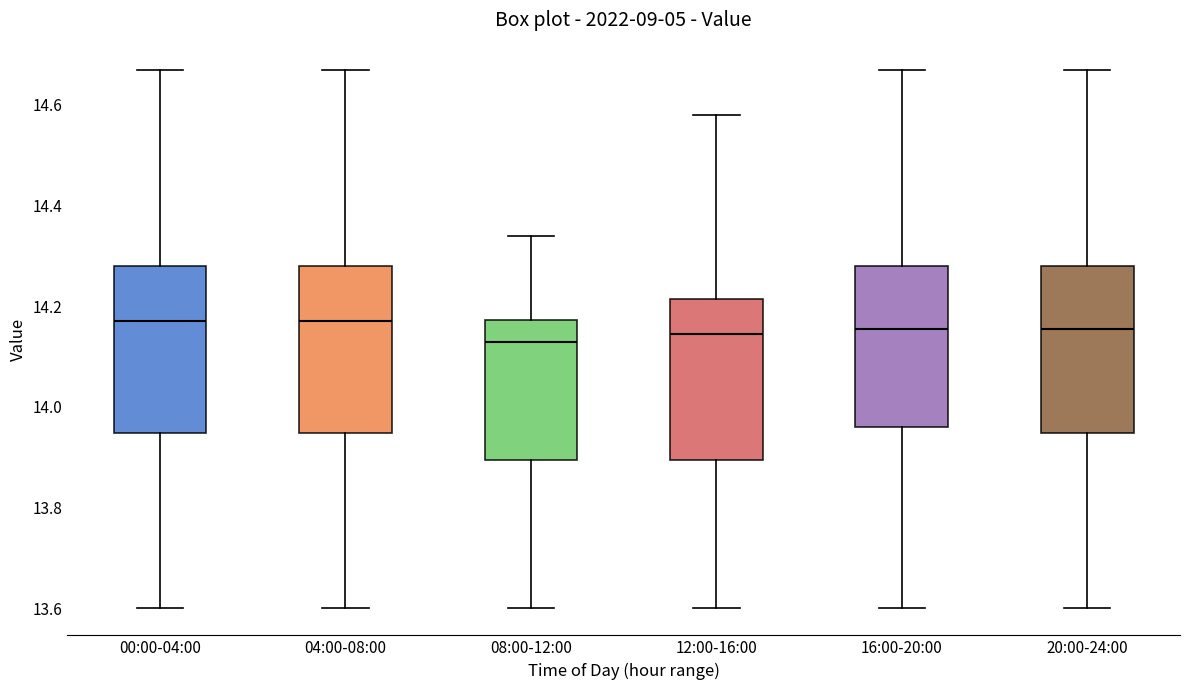

Reading left to right, transcribe this box plot: for each box, give where its median line is, the range the box spans, and where its two whiskers end, as read against the y-axis. The values are not printed on the chart, so give them approximately, as read against the axis.

00:00-04:00: median 14.18, box 13.94 to 14.28, whiskers 13.60 to 14.68
04:00-08:00: median 14.18, box 13.94 to 14.28, whiskers 13.60 to 14.68
08:00-12:00: median 14.14, box 13.90 to 14.18, whiskers 13.60 to 14.34
12:00-16:00: median 14.14, box 13.90 to 14.22, whiskers 13.60 to 14.58
16:00-20:00: median 14.16, box 13.96 to 14.28, whiskers 13.60 to 14.68
20:00-24:00: median 14.16, box 13.94 to 14.28, whiskers 13.60 to 14.68